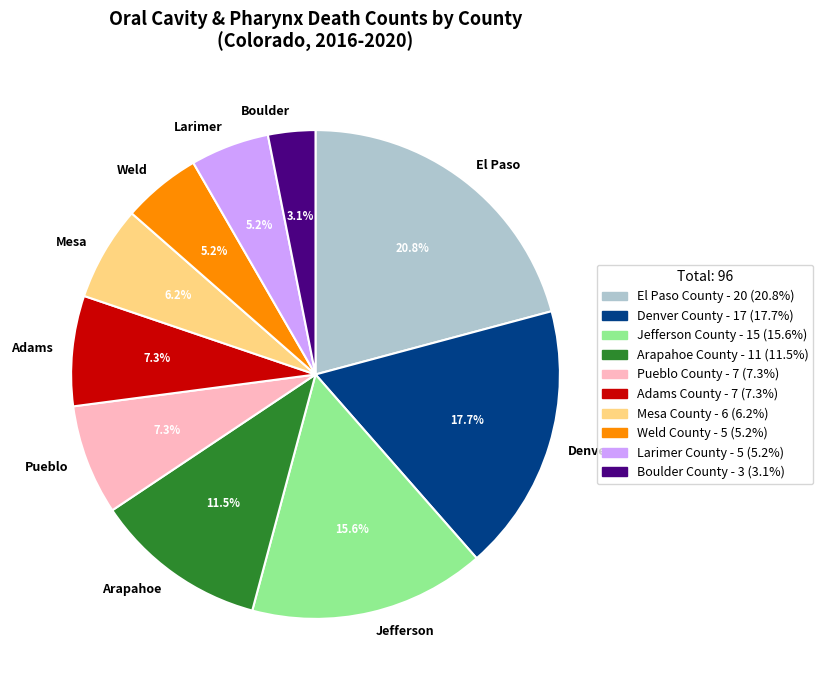

Approximately how many times larger is the value at Boulder County compared to Weld County?

0.6